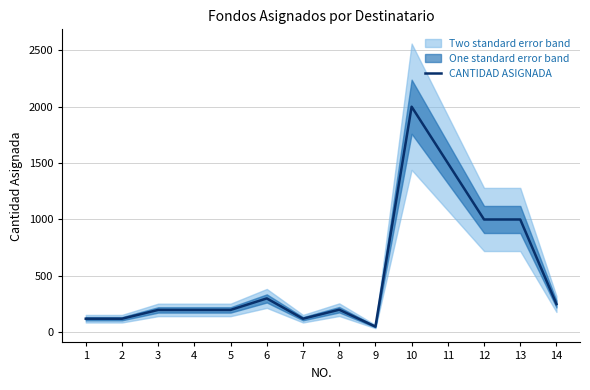

How many data points are above 200?

6